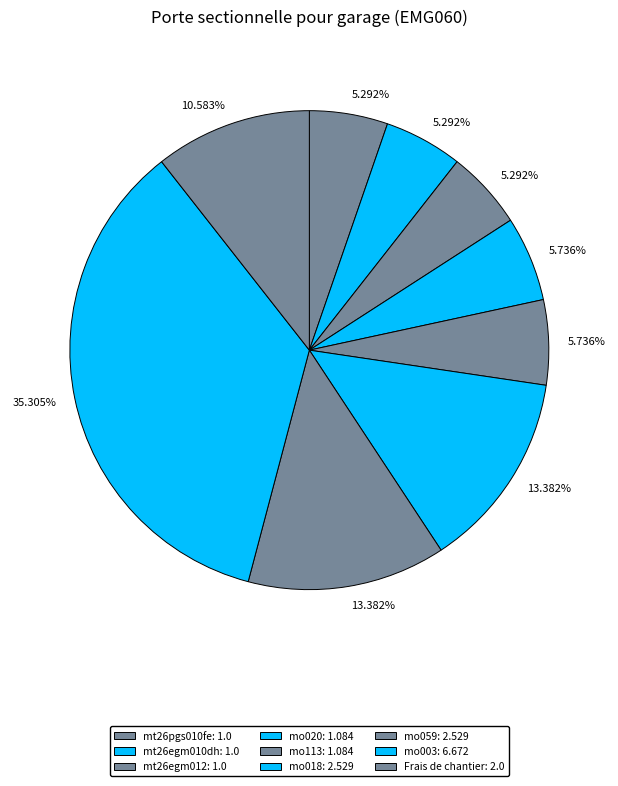

Which slice is the smallest?

mt26pgs010fe